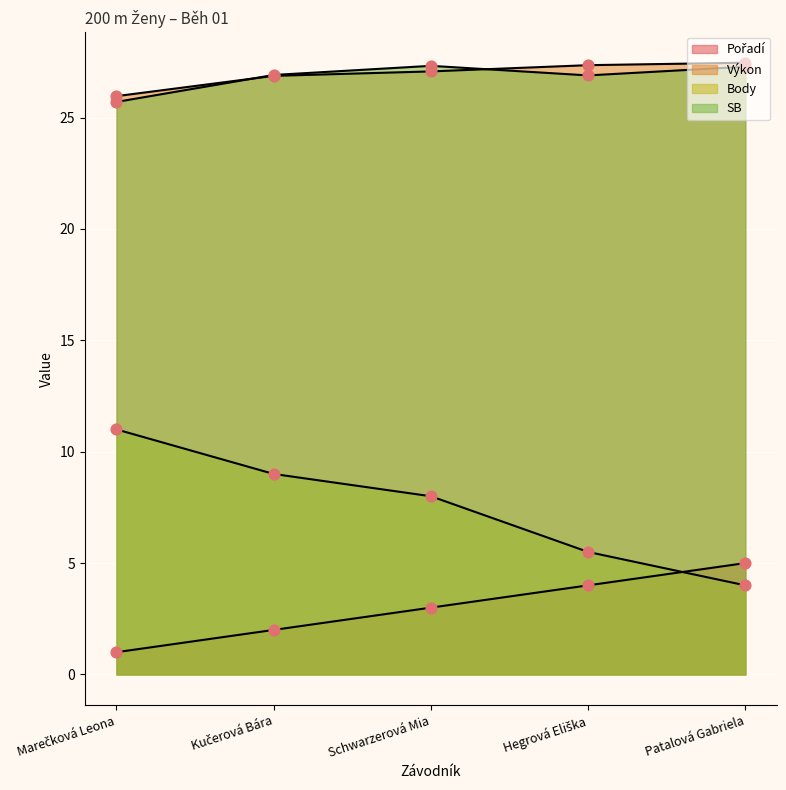

Which series contains the highest Y value?

Výkon